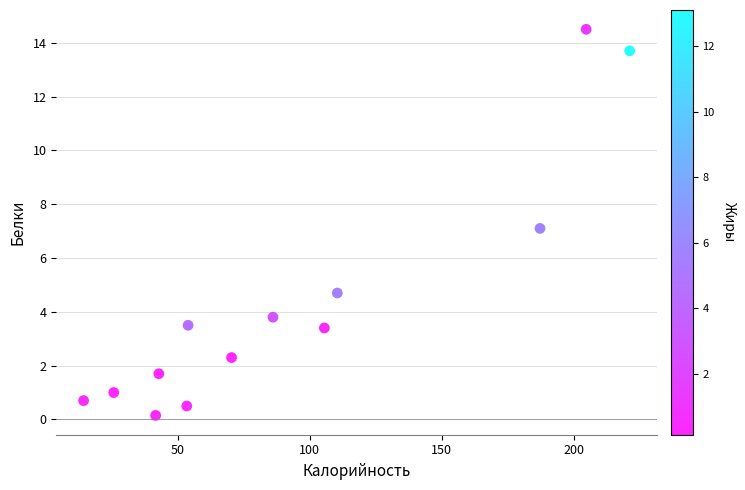

What is the range of X values (max minus min)?

207.1